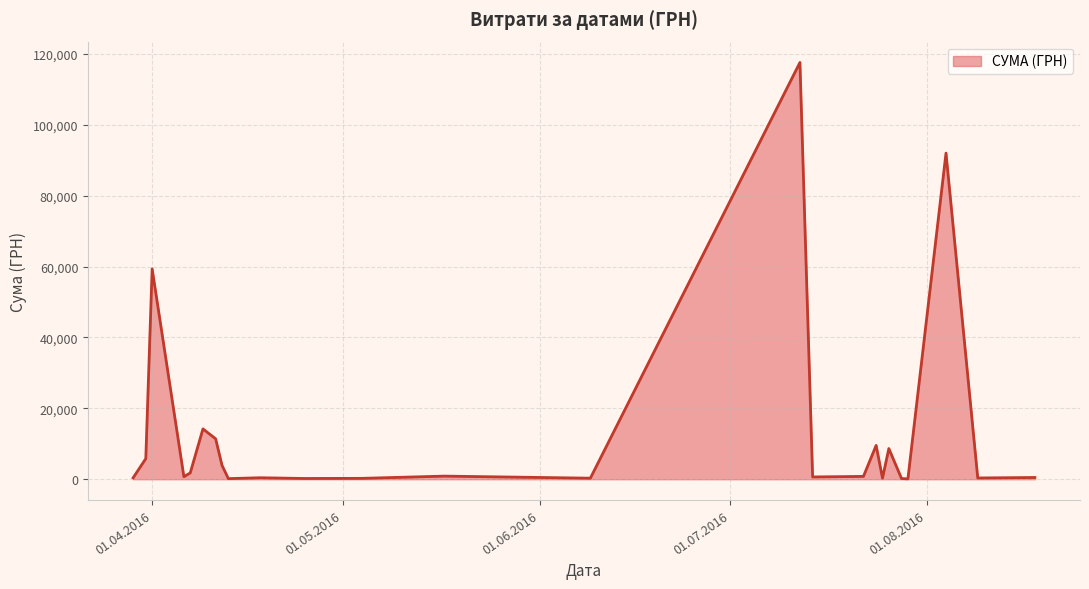

What is the maximum value shown in the chart?

117568.8